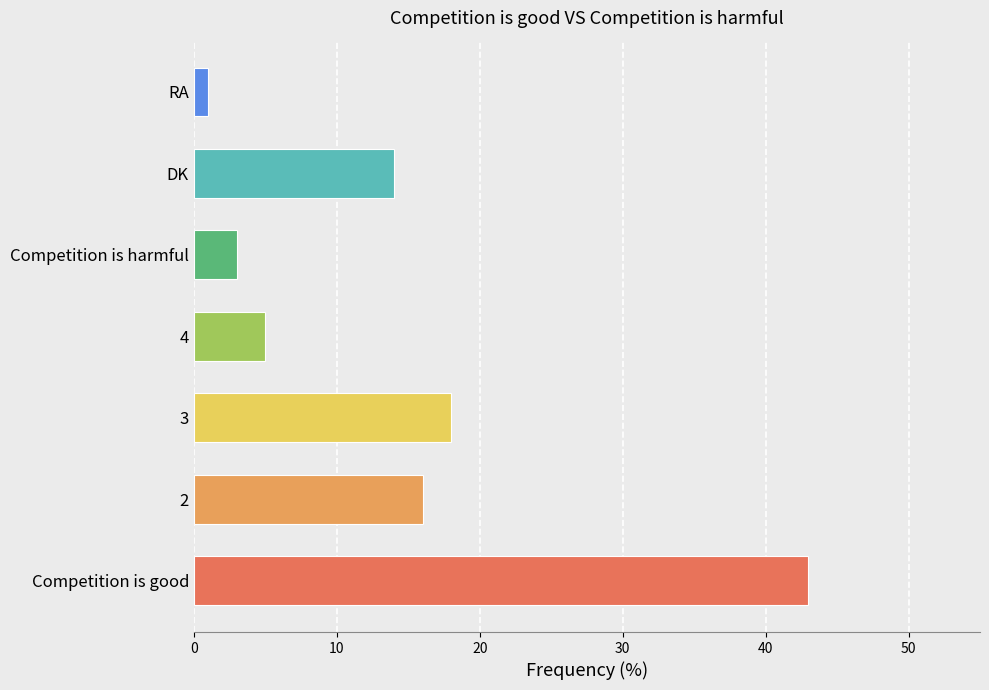

What is the ratio of the value at 3 to the value at Competition is harmful?

6.0